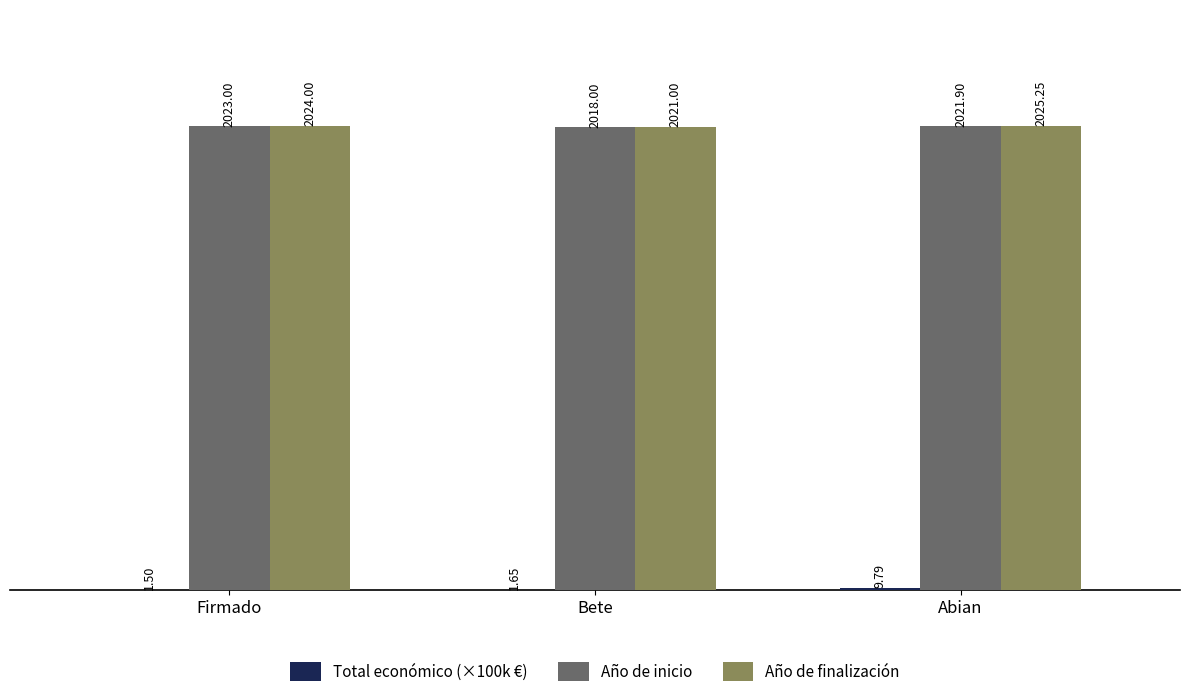

What is the total value across all series at Abian?

4056.9